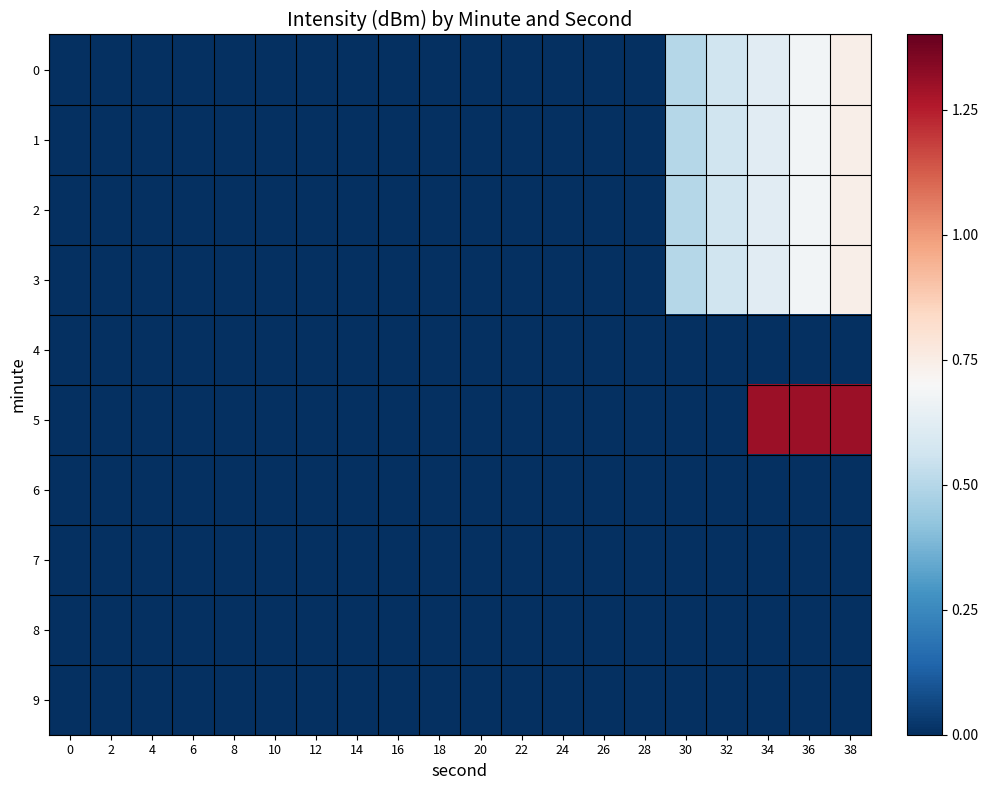

At how many categories does at least one series exceed 0?

5